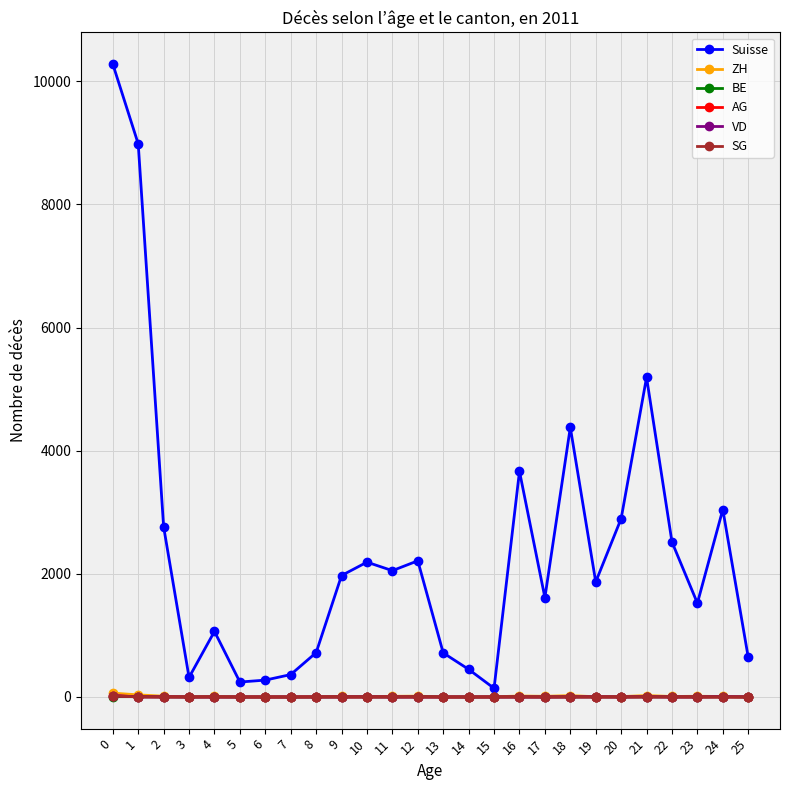

True or false: ZH has a value of 63 at 0.

True